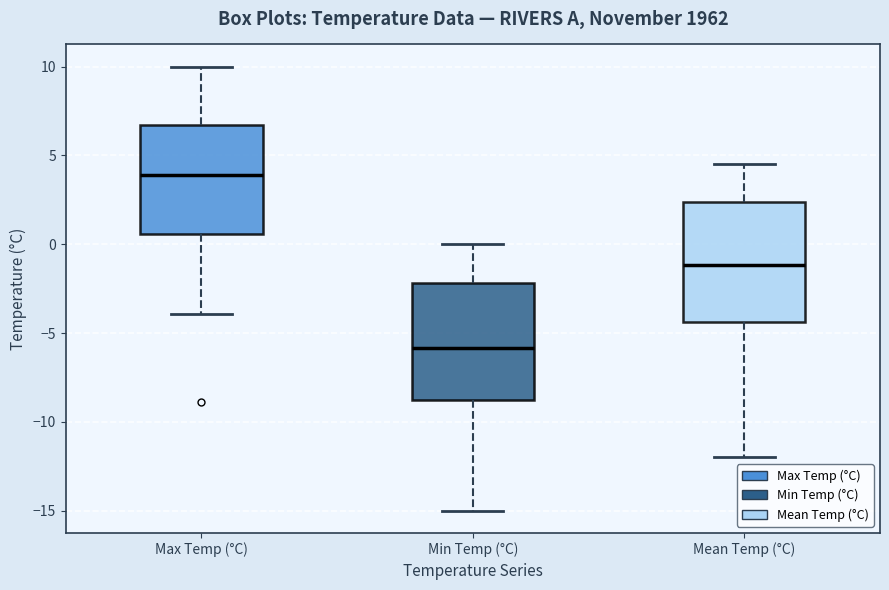

Where is the lower edge of the box for Max Temp (°C) on the y-axis? The values are not printed on the chart, so give them approximately, as read against the axis.

0.5